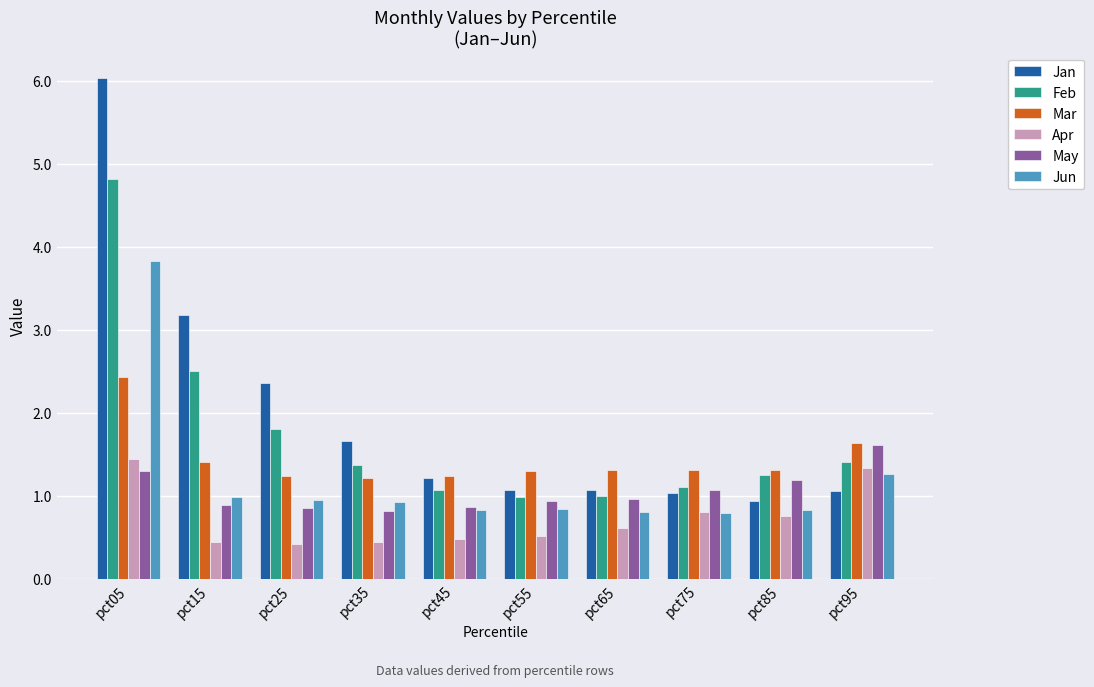

What are all the series names shown in the legend?

Jan, Feb, Mar, Apr, May, Jun